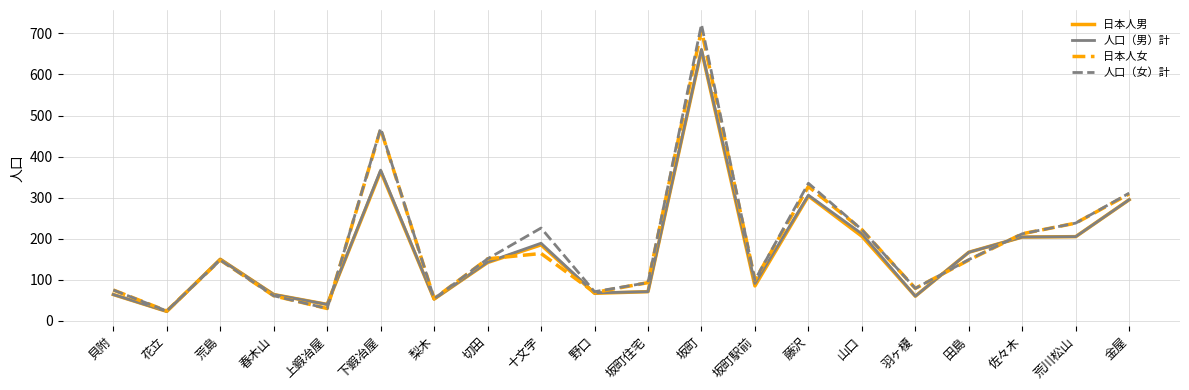

True or false: 人口（男）計 has a value of 204 at 佐々木.

True